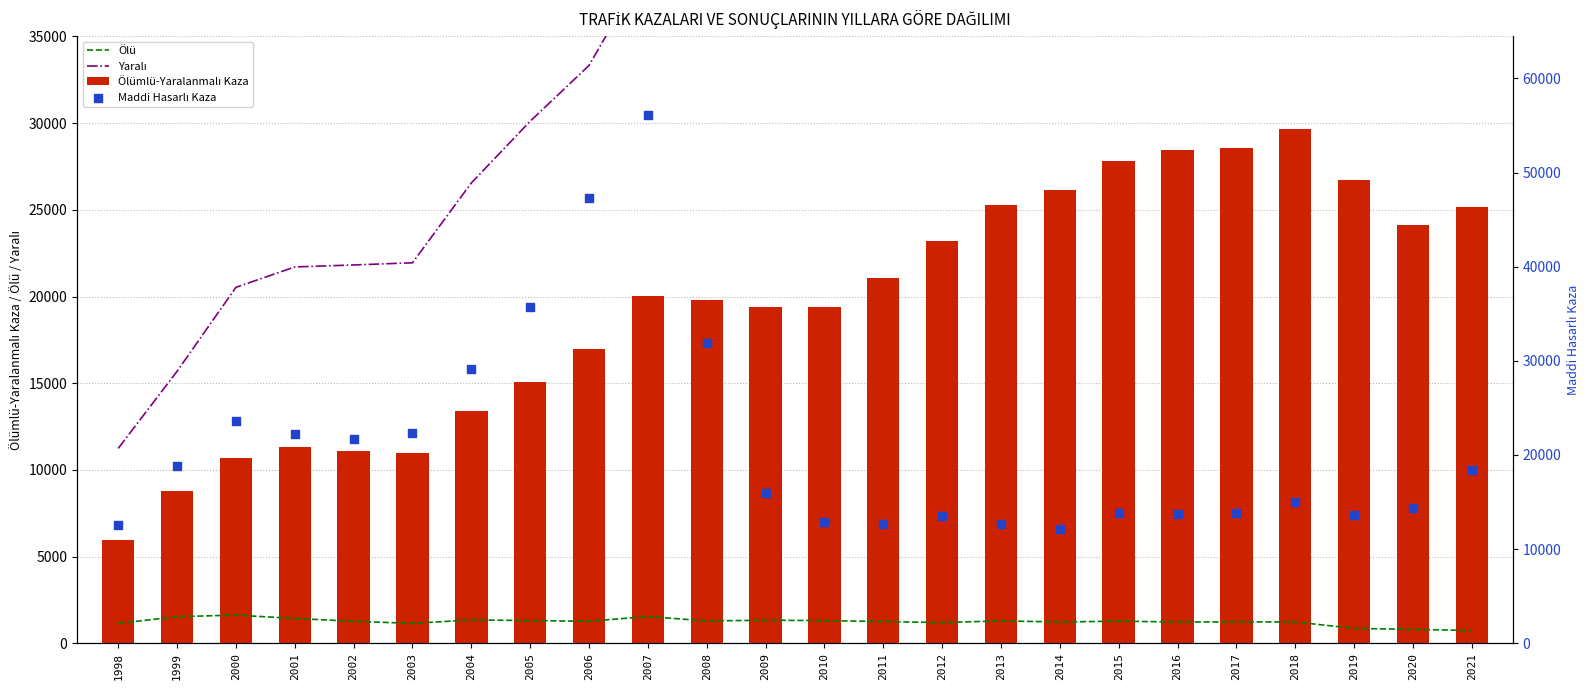

Which series reaches the maximum Y coordinate?

Yaralı